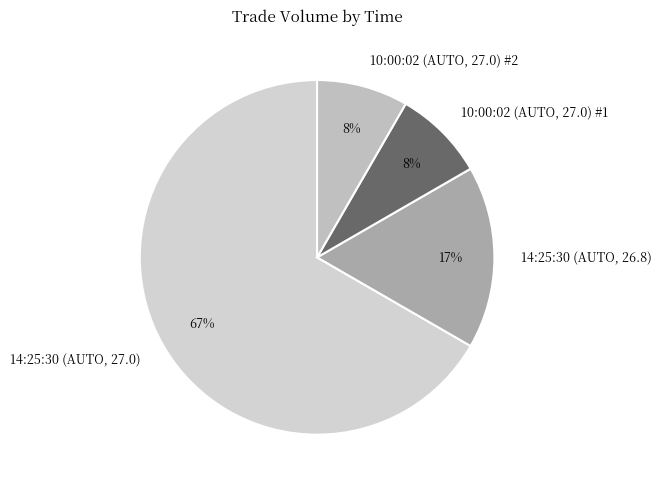

Count the number of slices in the pie.

4